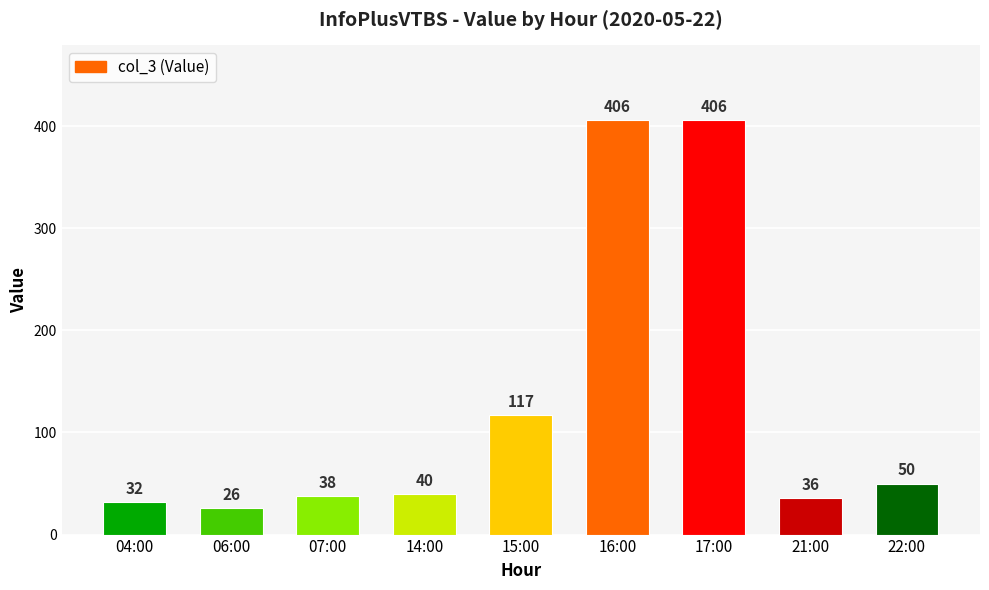

Reading left to right, extract all data points from this chart.

04:00=32	06:00=26	07:00=38	14:00=40	15:00=117	16:00=406	17:00=406	21:00=36	22:00=50